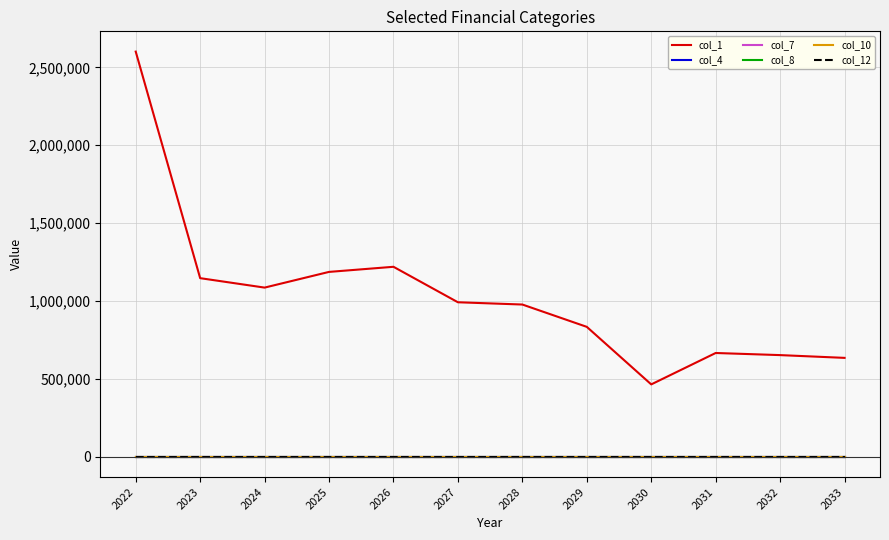

True or false: col_8 has more than 0 interior local peaks.

False